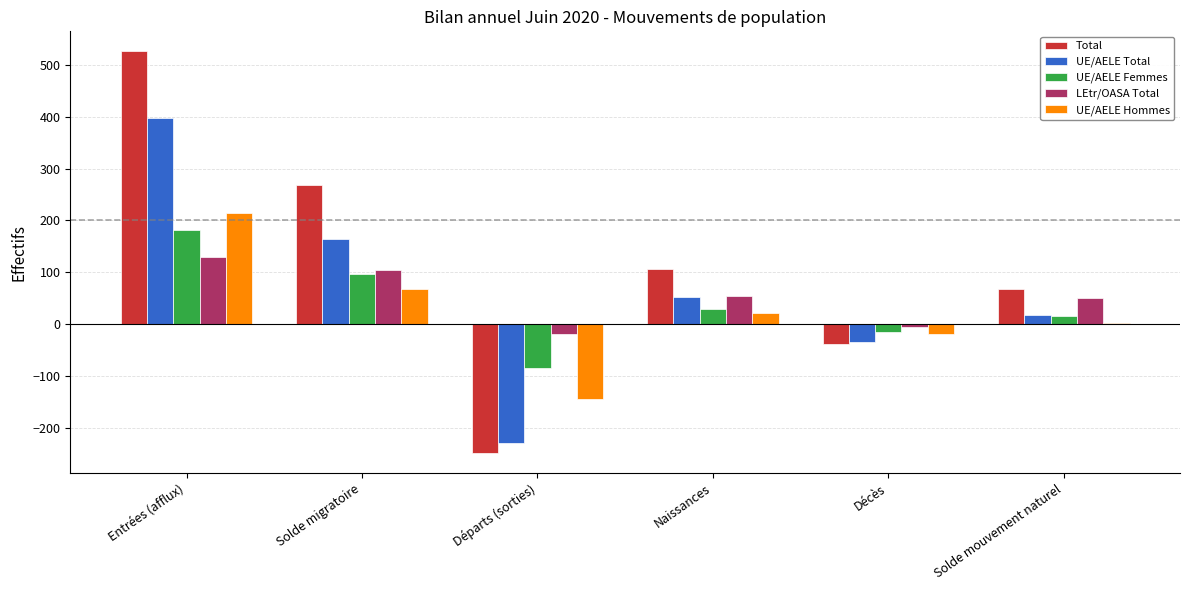

True or false: UE/AELE Hommes has a value of 57 at Entrées (afflux).

False